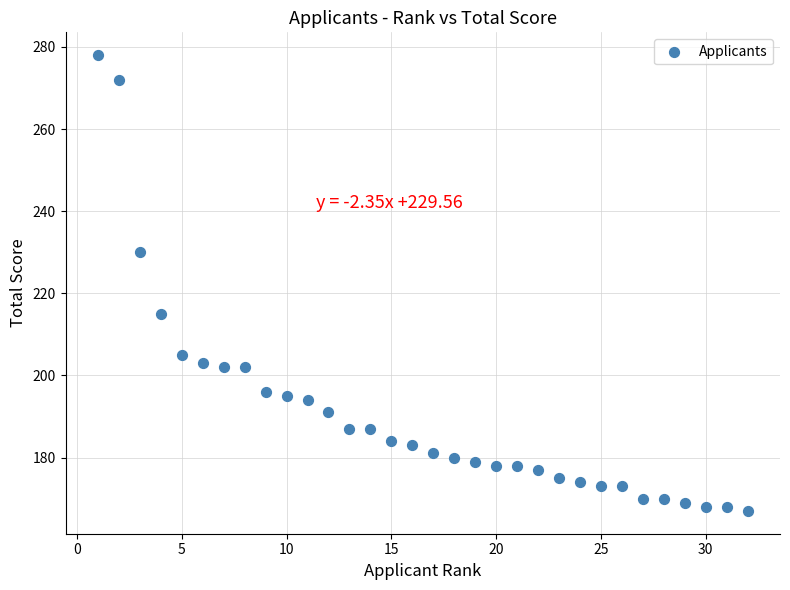

What is the range of X values (max minus min)?

31